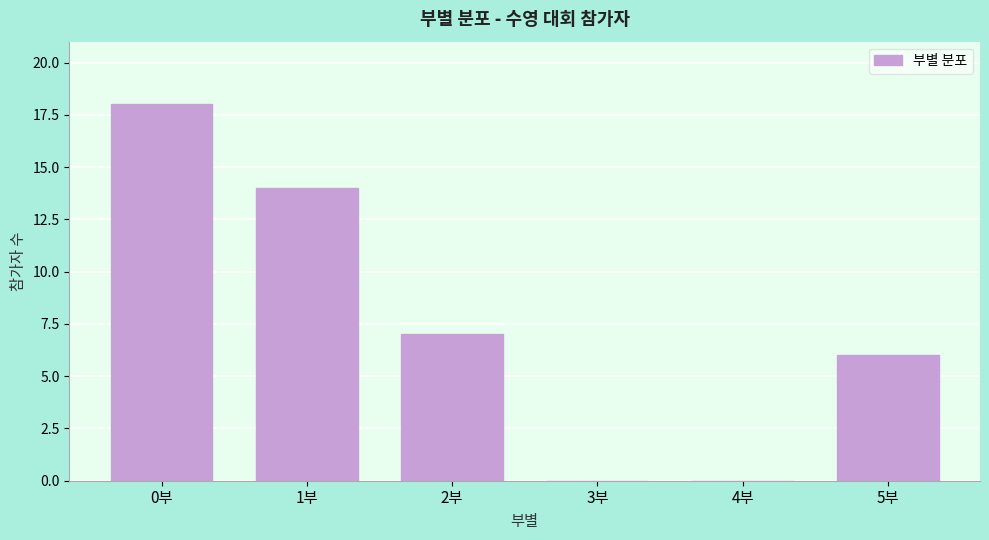

Reading left to right, list all the values displayed in this chart.

0부=18	1부=14	2부=7	3부=0	4부=0	5부=6